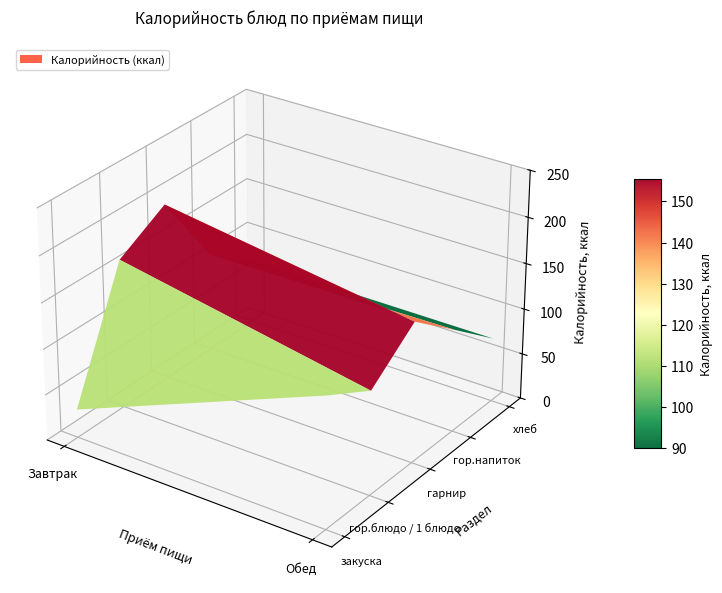

Which series has the widest spread of values?

Завтрак